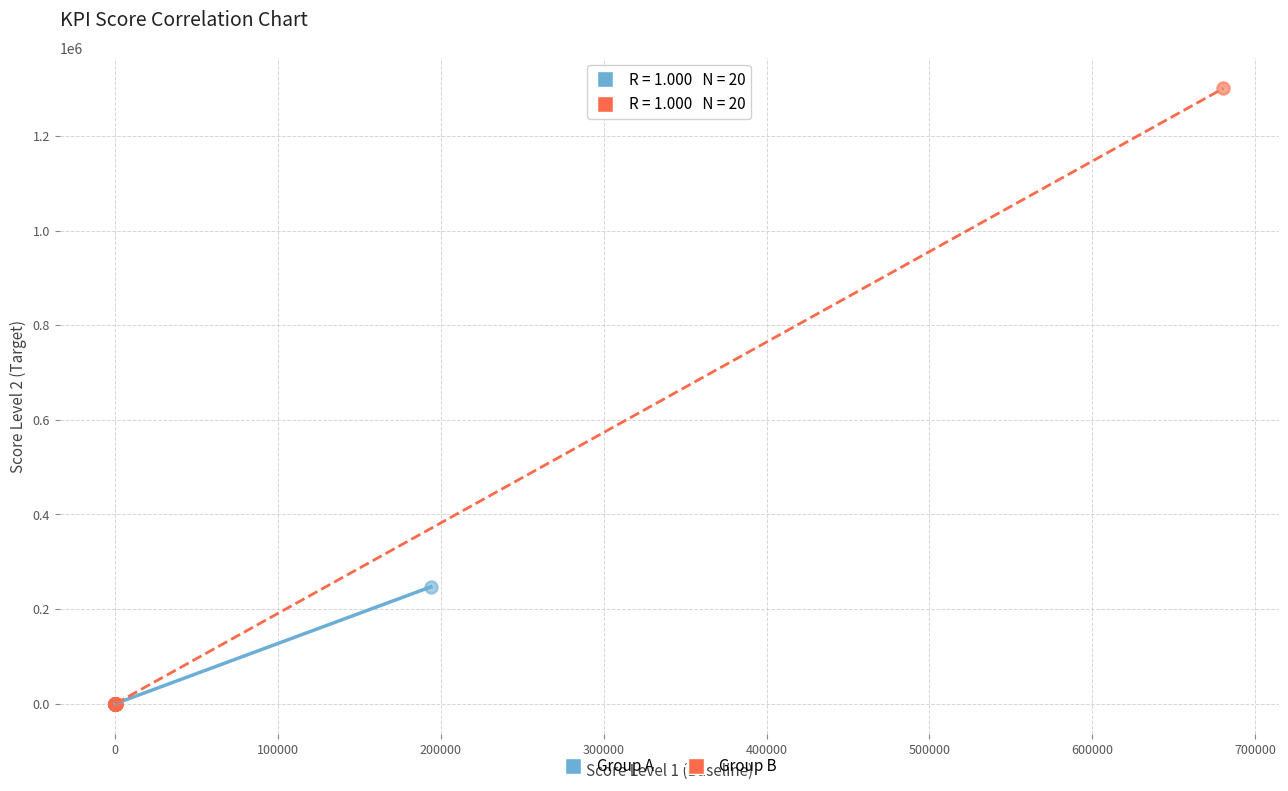

Which series reaches the maximum Y coordinate?

Group B